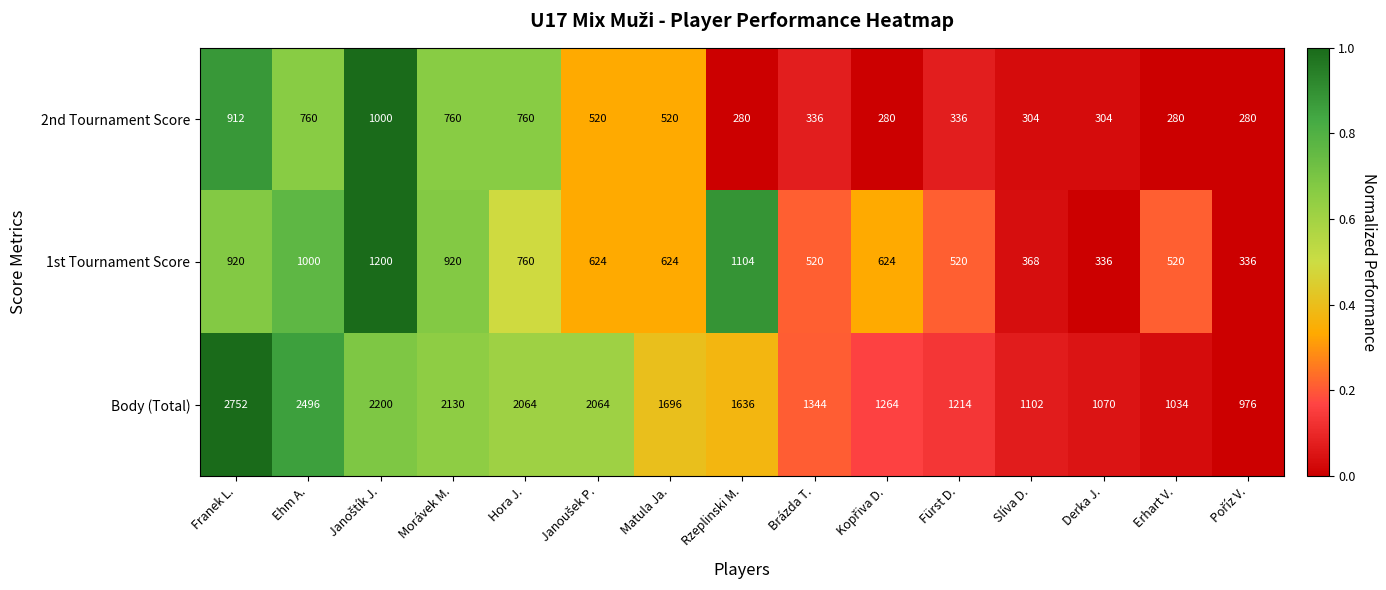

At which category is the sum across all series the highest?

Franek L.